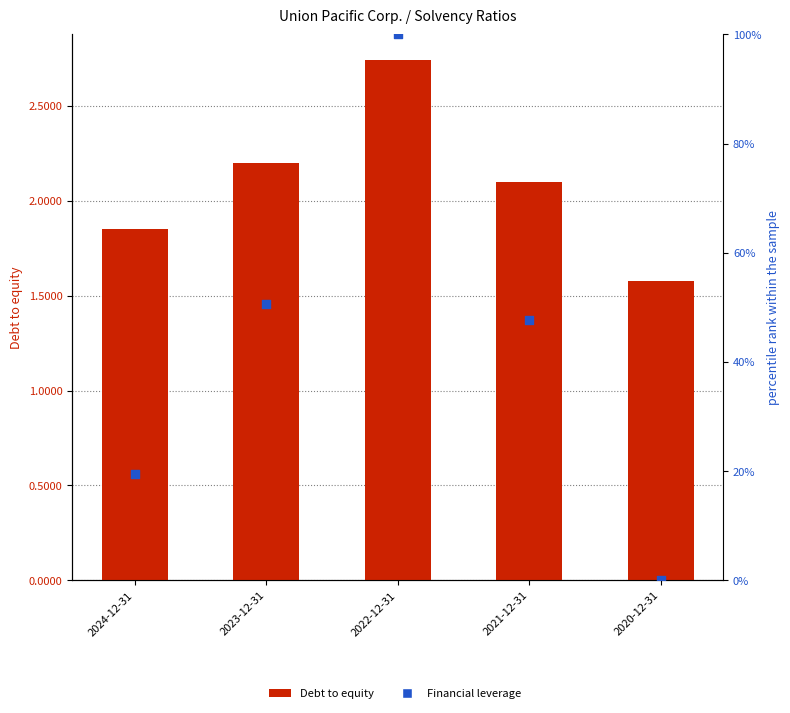

What is the total value across all series at 2023-12-31?

52.8